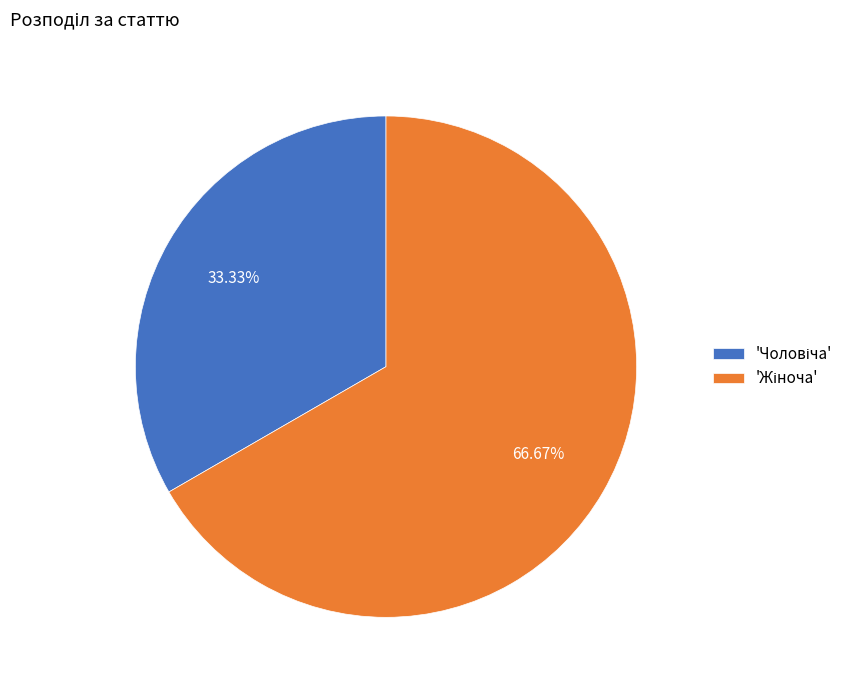

Count the number of slices in the pie.

2